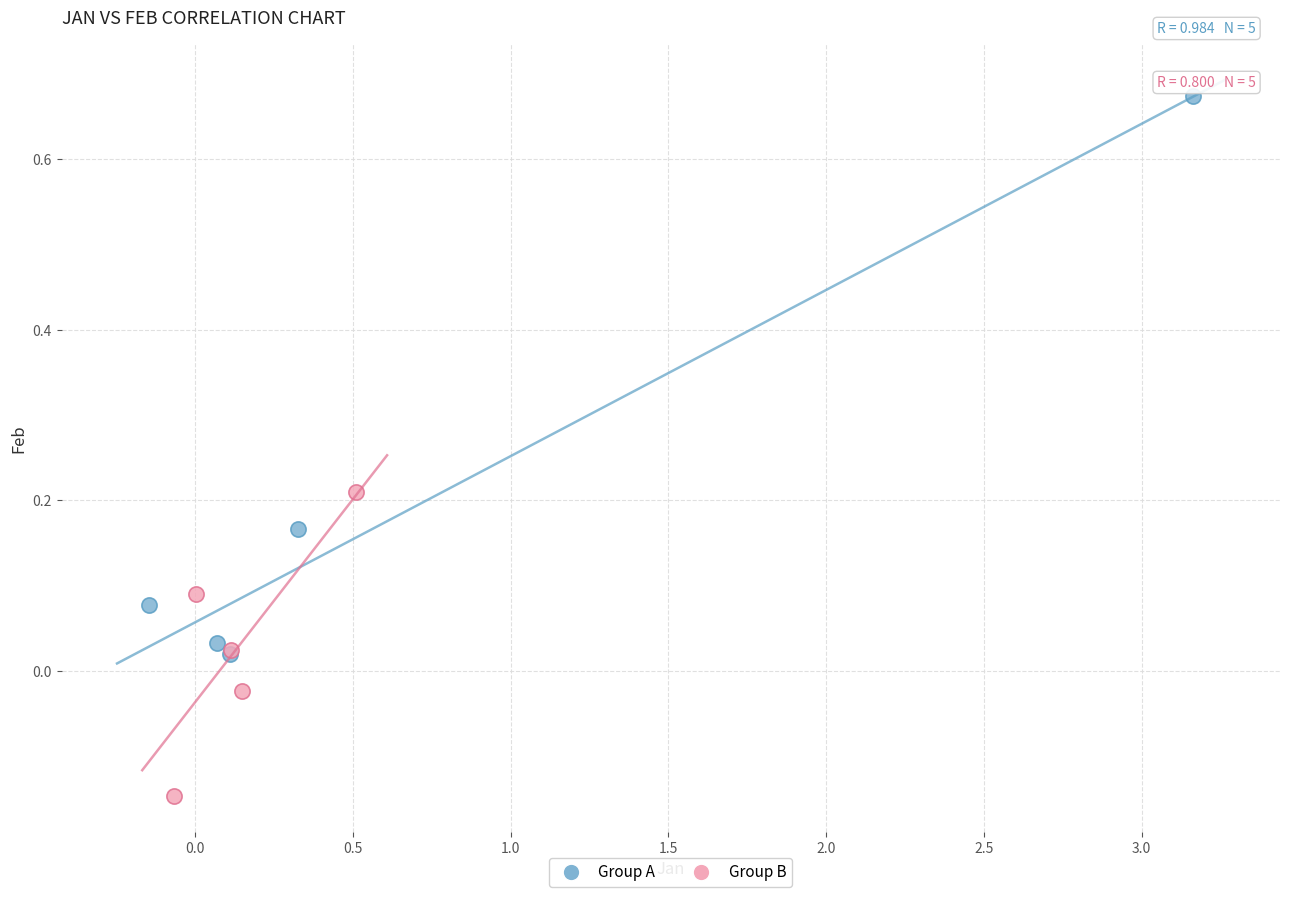

Which series reaches the minimum Y coordinate?

Group B